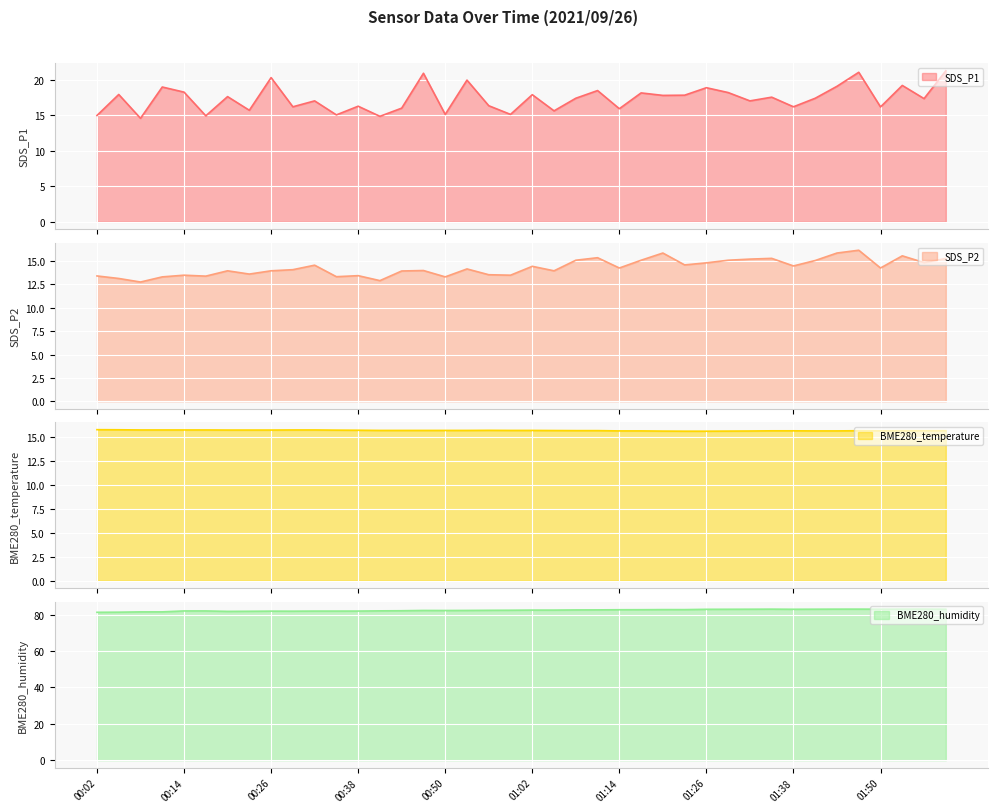

True or false: SDS_P2 and SDS_P1 cross at least once.

False